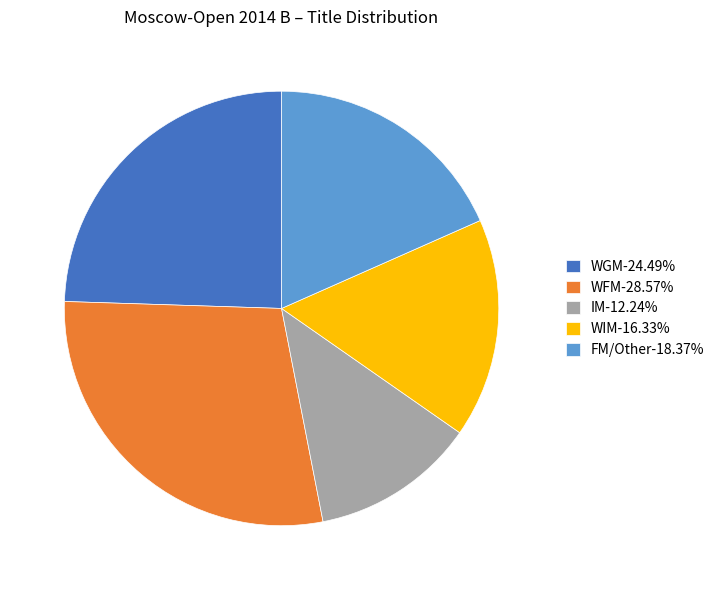

Approximately how many times larger is the value at IM-12.24% compared to WFM-28.57%?

0.4